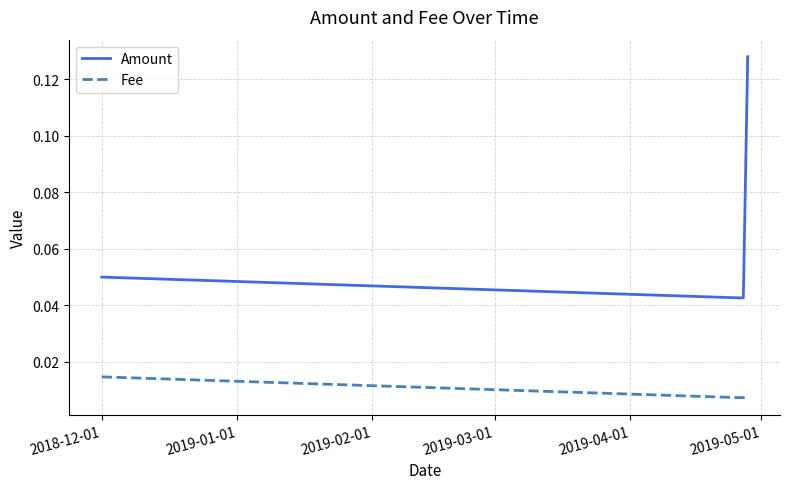

How many Amount values are between 0 and 1?

4